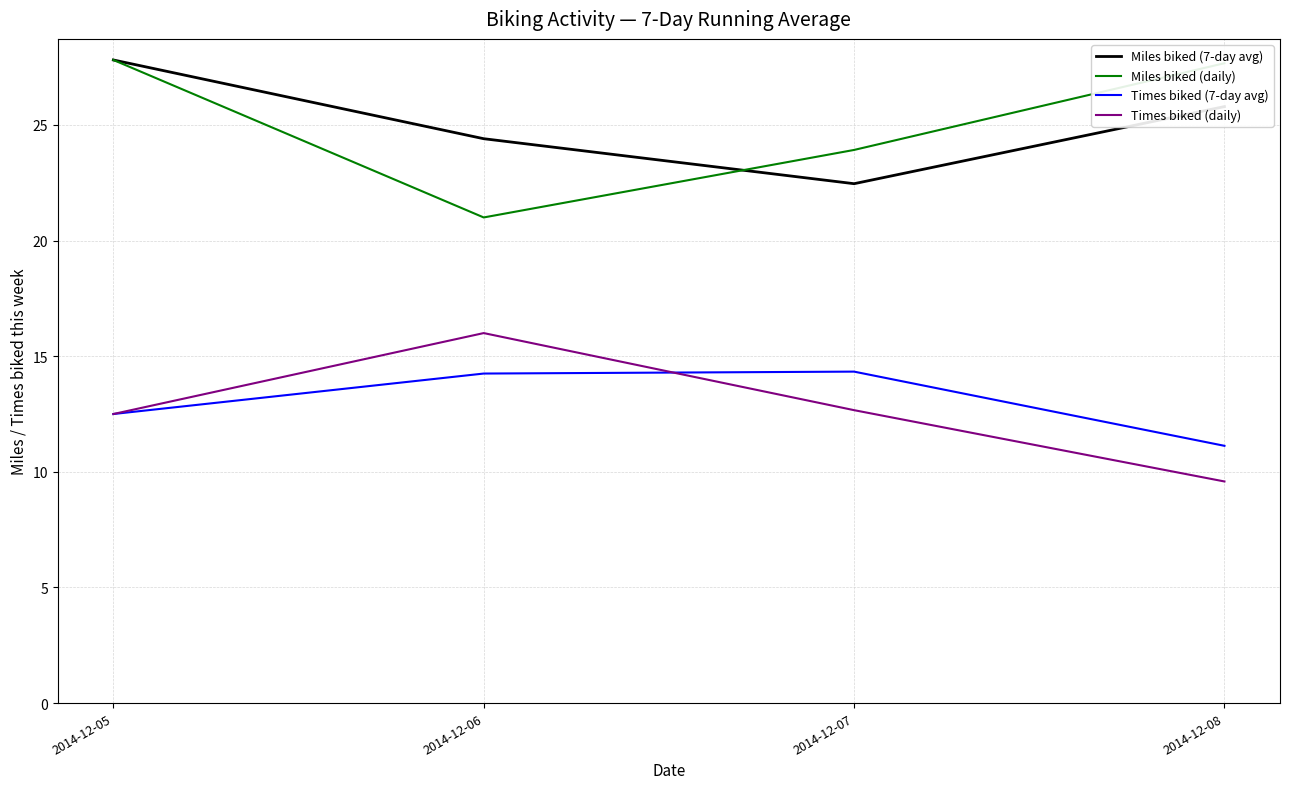

Which label corresponds to the smallest value in the chart?

2014-12-08